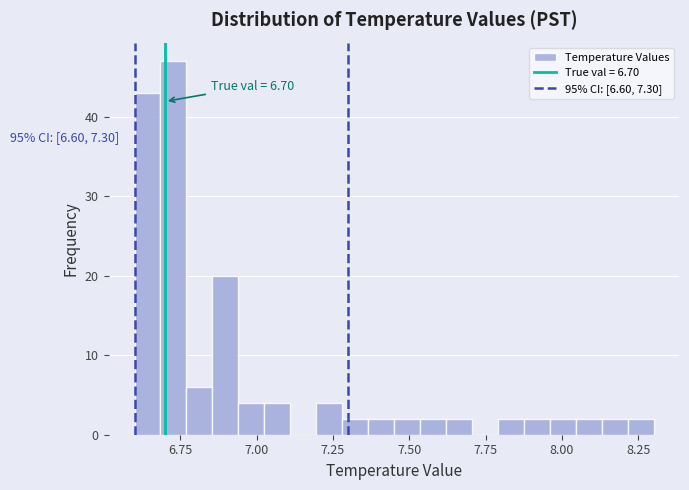

Read against the x-axis, roughly where is the centre of the tallest bar?

6.75